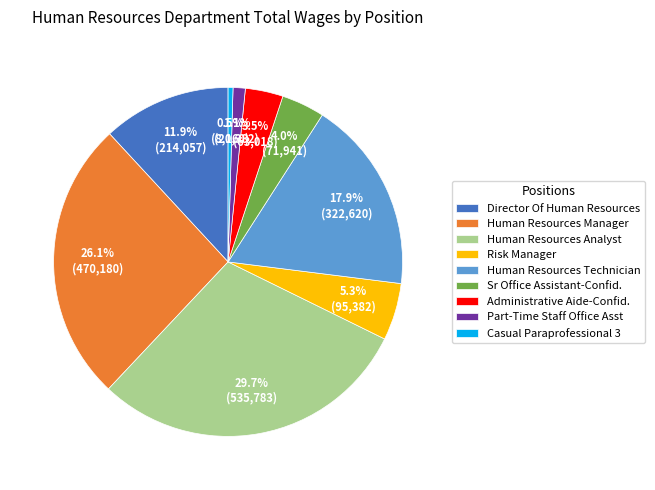

To the nearest percent, what is the combined percentage of Risk Manager and Administrative Aide-Confid.?

9%